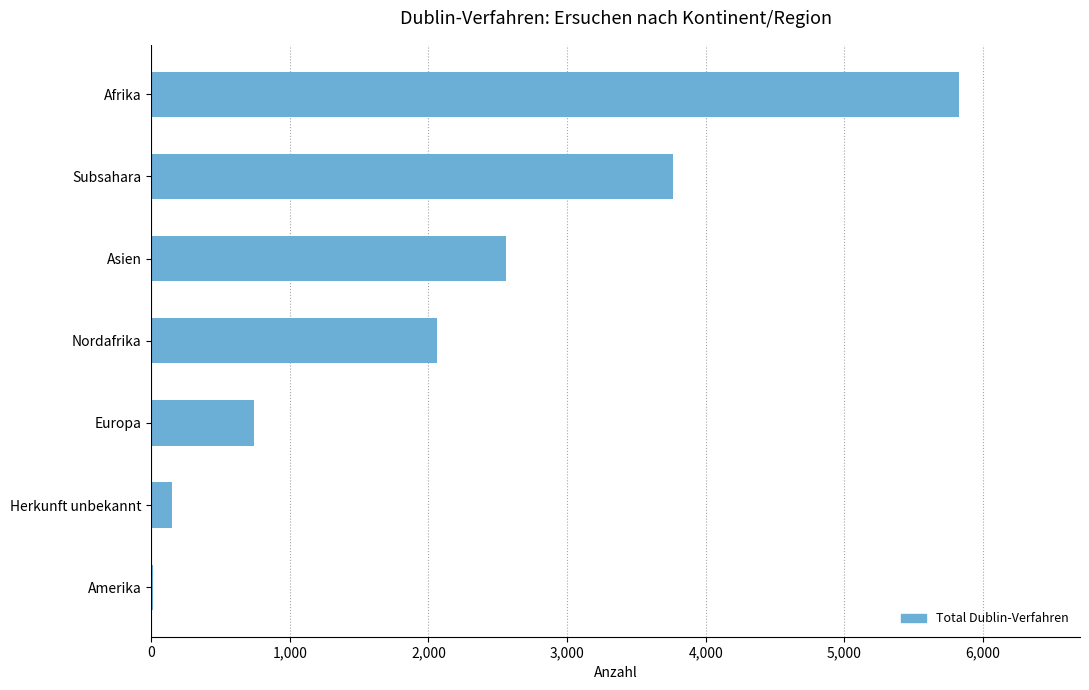

True or false: the data shows 3766 at Subsahara.

True